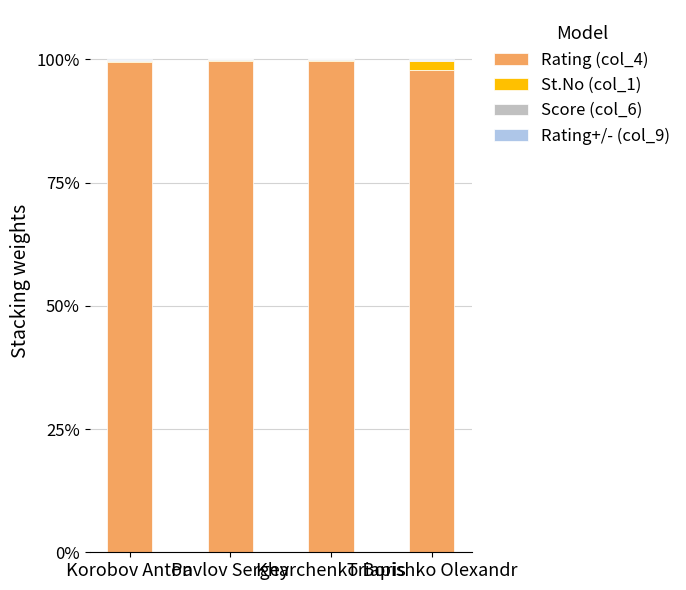

What is the highest value of the Rating (col_4) series?

99.6